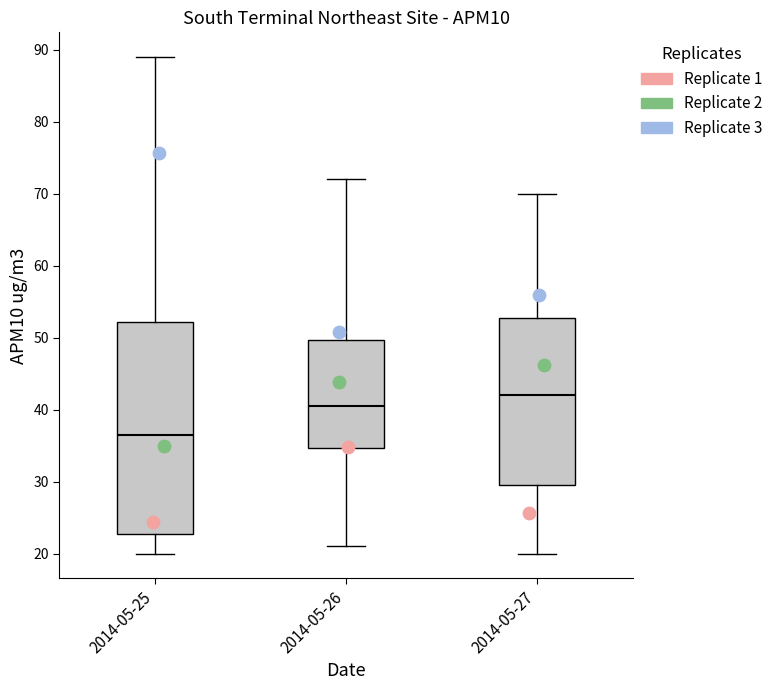

Which box is the tallest, from its lower edge to its upper edge?

2014-05-25